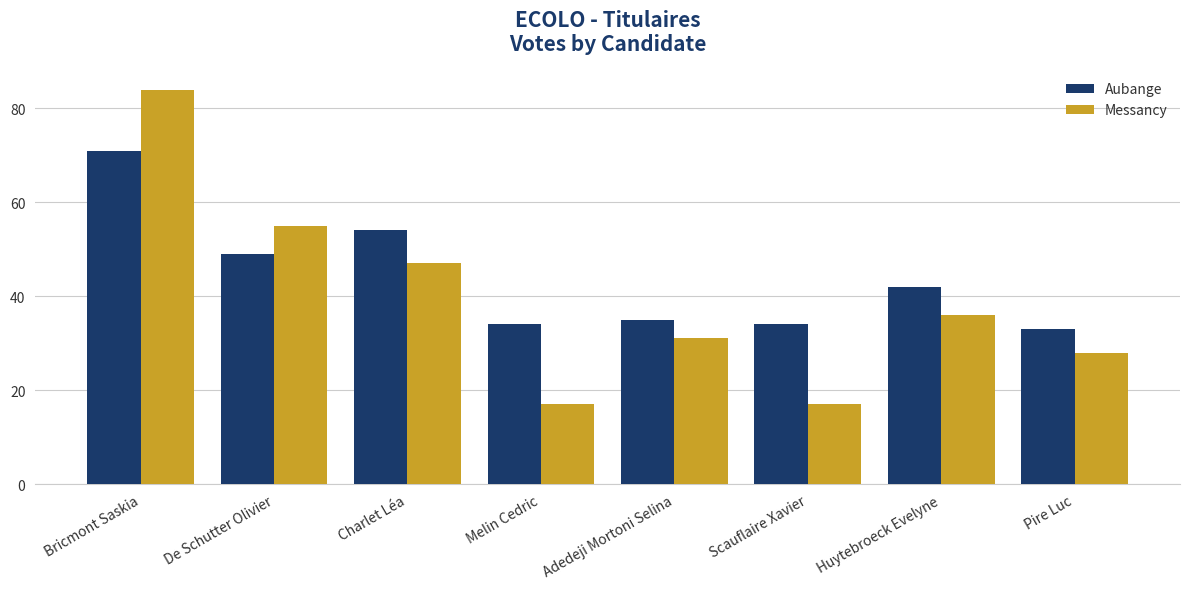

Reading left to right, what are all the values shown in this chart?

Aubange: 71	49	54	34	35	34	42	33
Messancy: 84	55	47	17	31	17	36	28